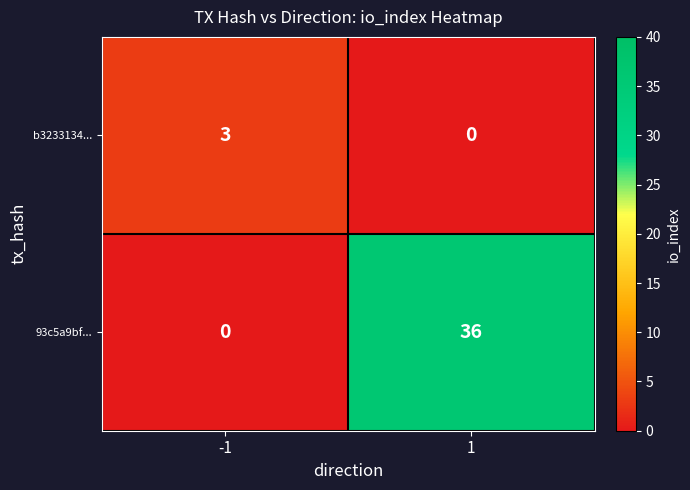

What is the difference between the 93c5a9bf... values at -1 and 1?

36